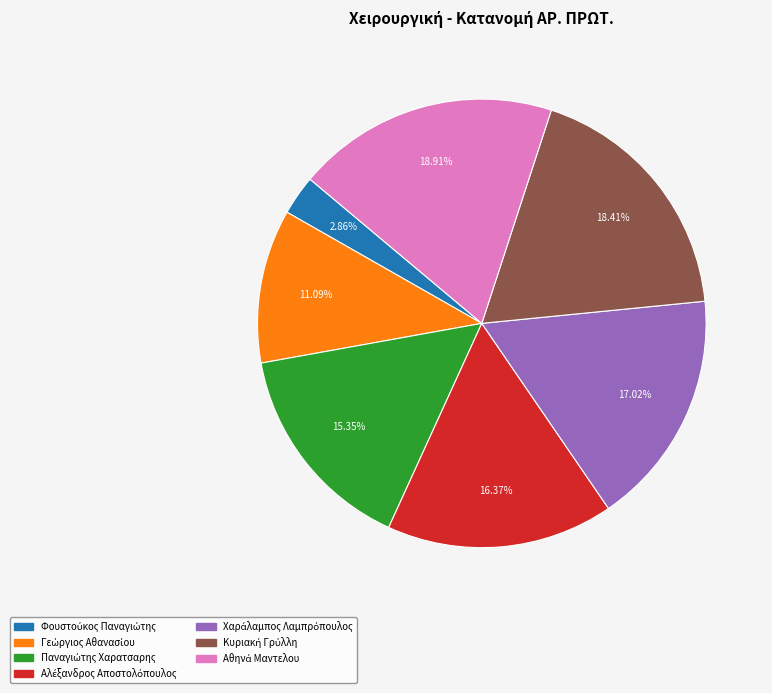

Is there any slice that represents more than half of the pie?

No